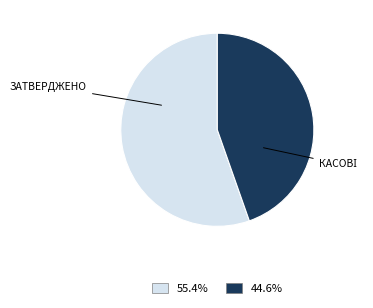

Is there a majority slice in this chart?

Yes